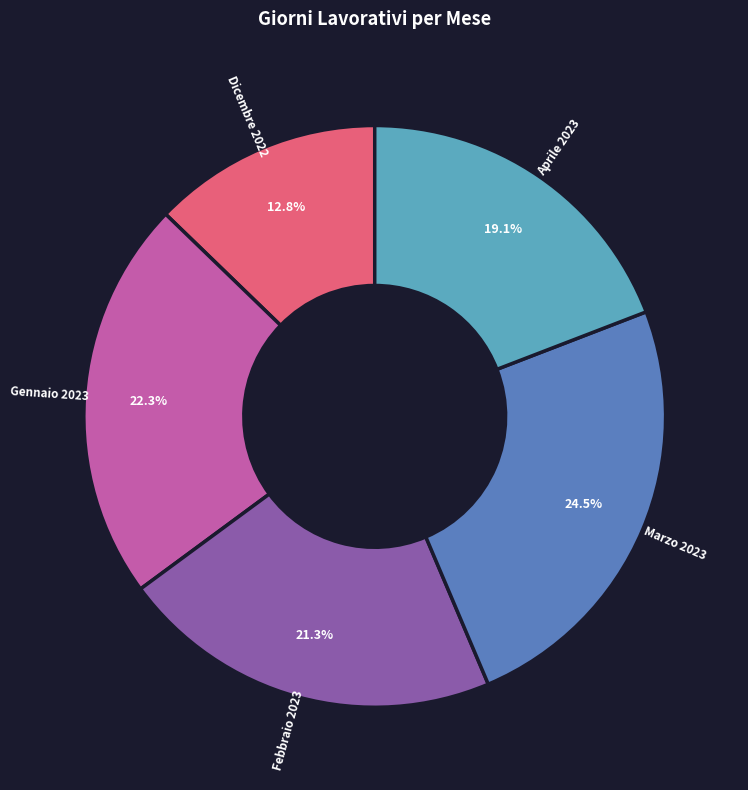

Is there any slice that represents more than half of the pie?

No